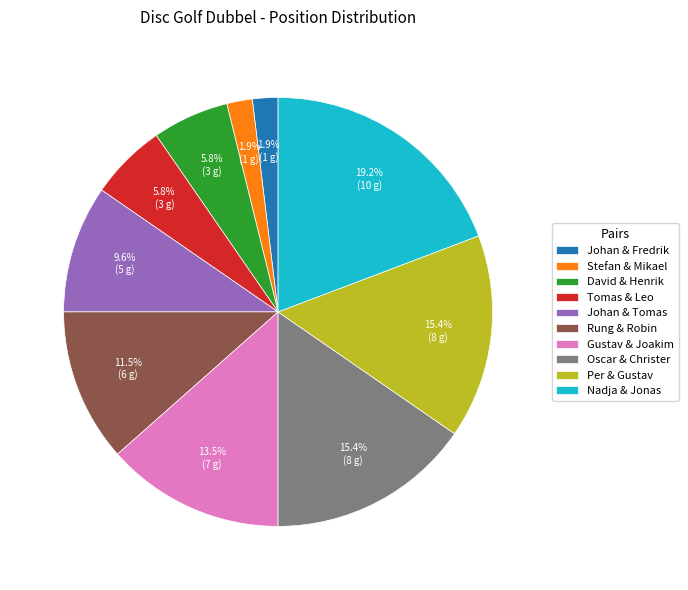

Is there a majority slice in this chart?

No